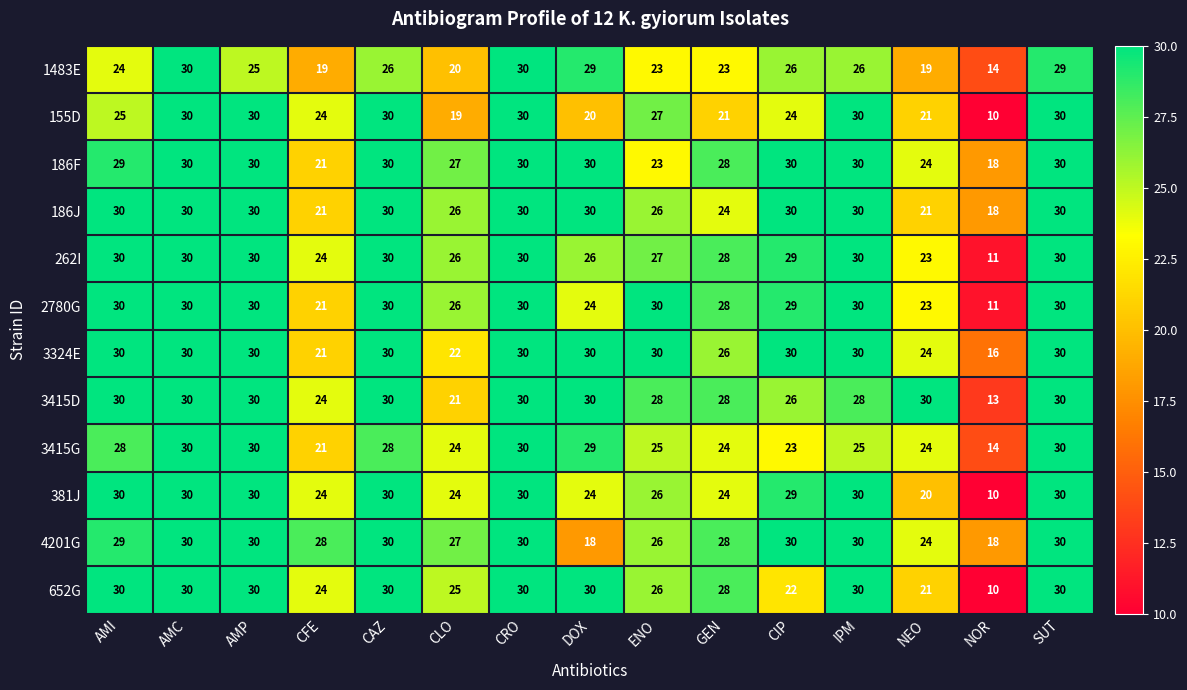

The 381J series shows 8 at NEO. True or false?

False